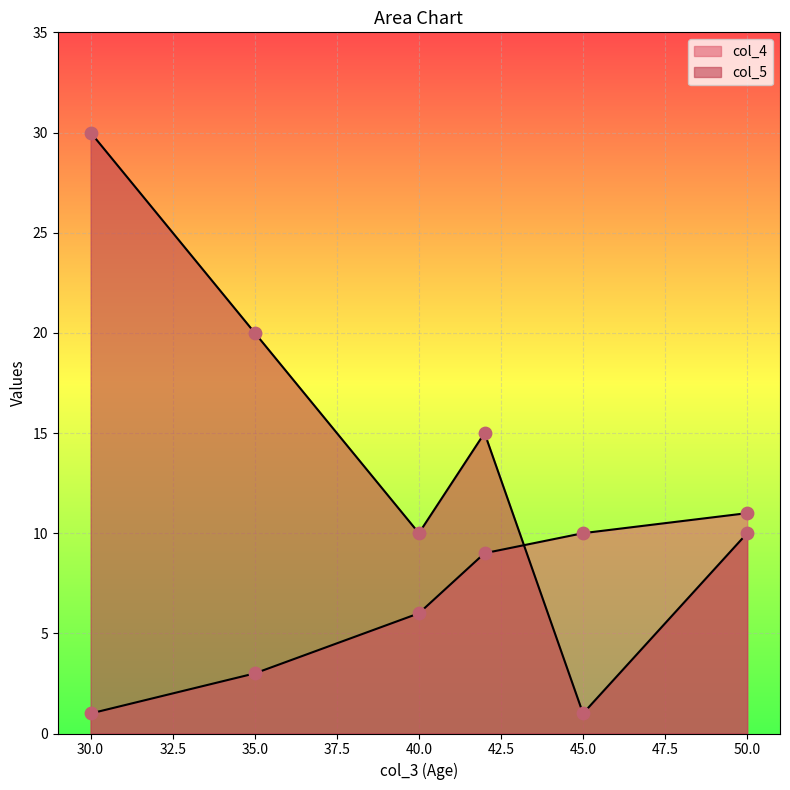

Which series has the largest total across all categories?

col_5